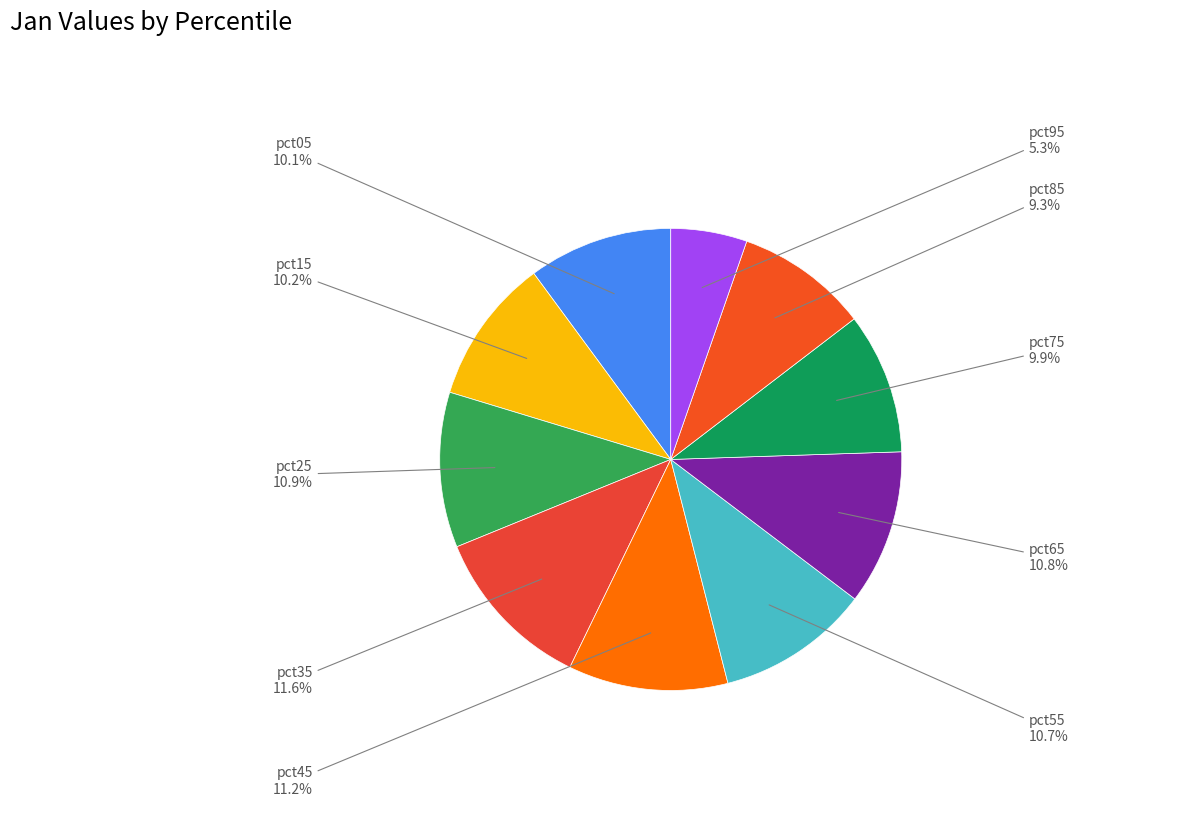

What percentage is the pct65 slice, to the nearest percent?

11%